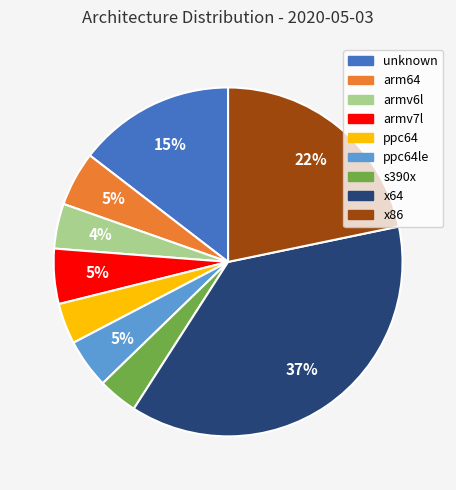

What is the largest slice in the pie chart?

x64